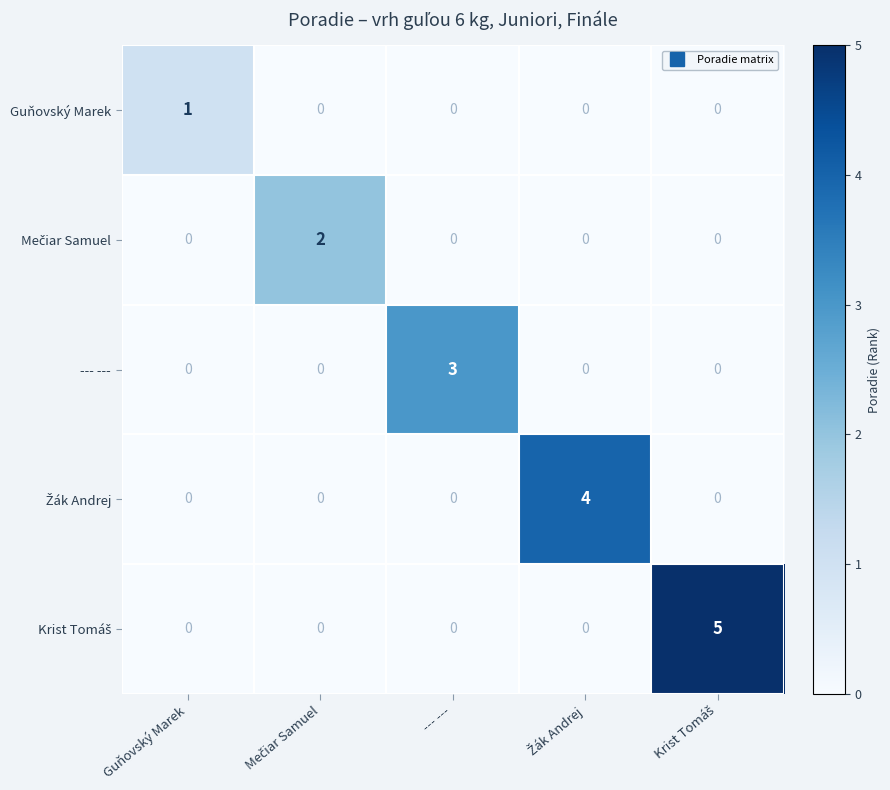

Count the Guňovský Marek values in the range 0 to 1.

5